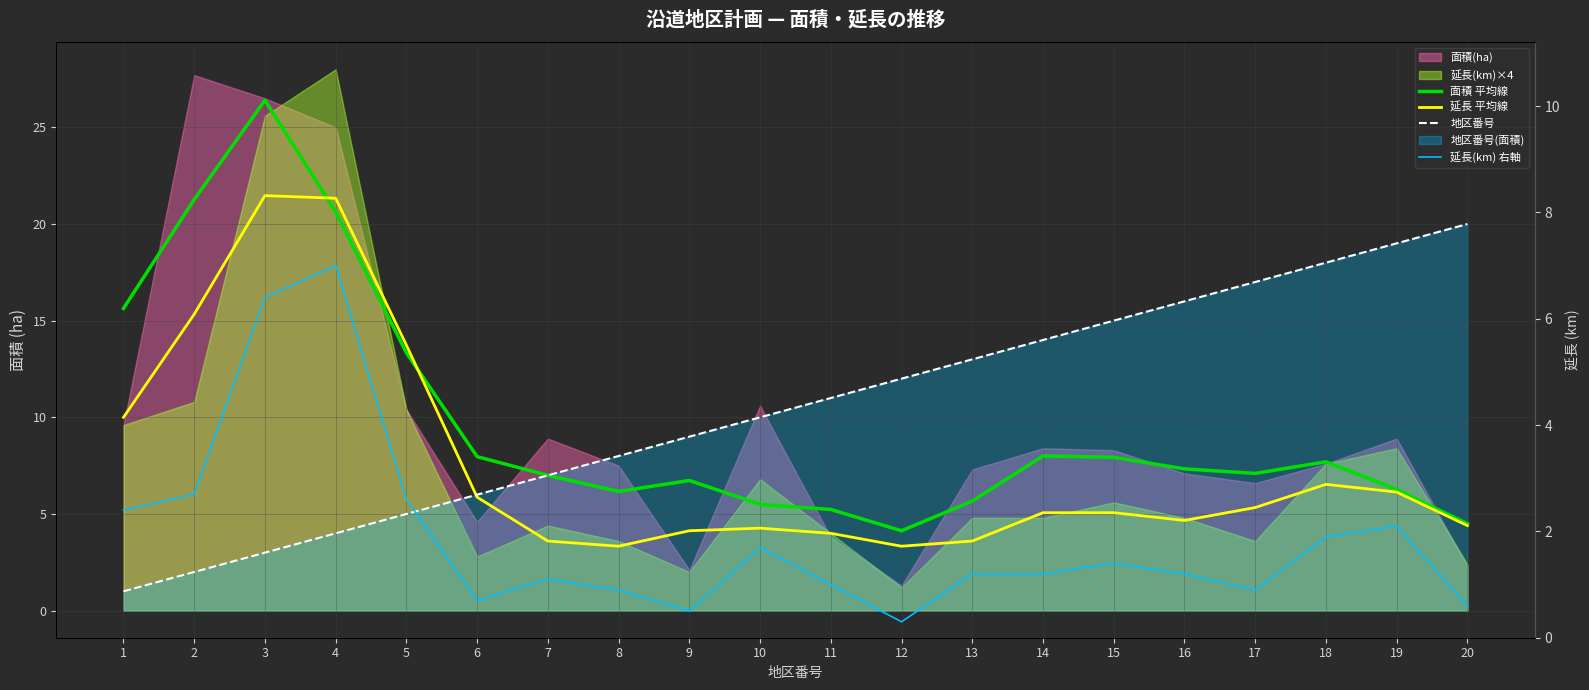

What is the sum of all 延長 平均線 values?

151.2